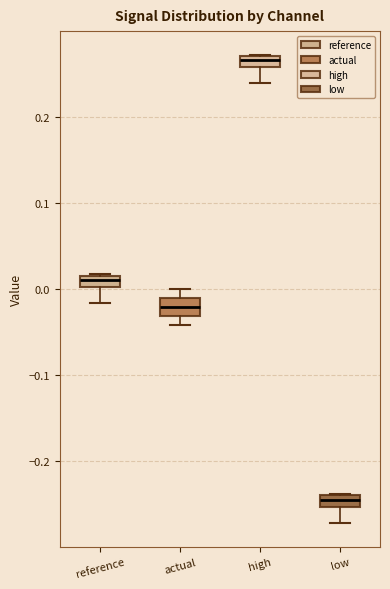

Which box's median line is the lowest?

low